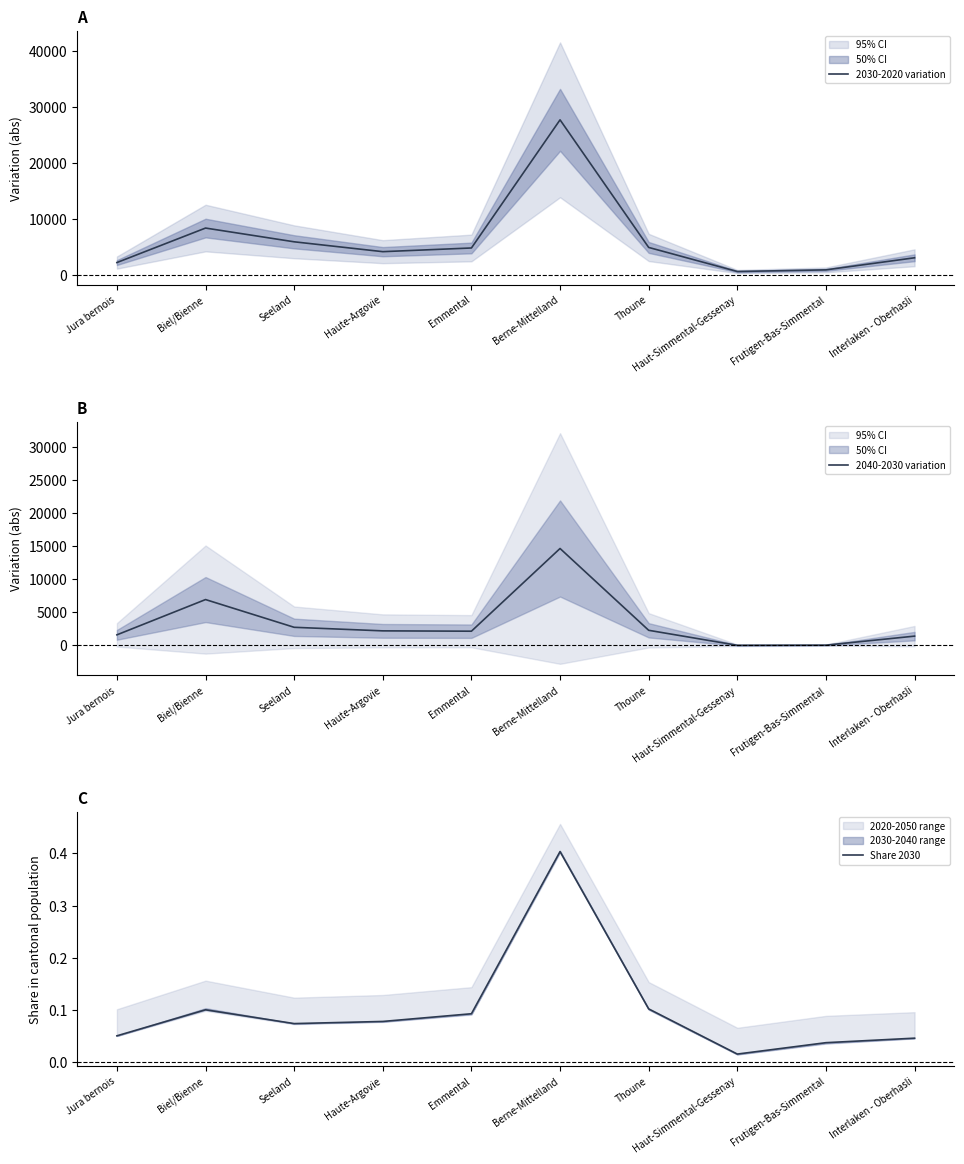

Does the chart display data point markers on the line(s)?

No